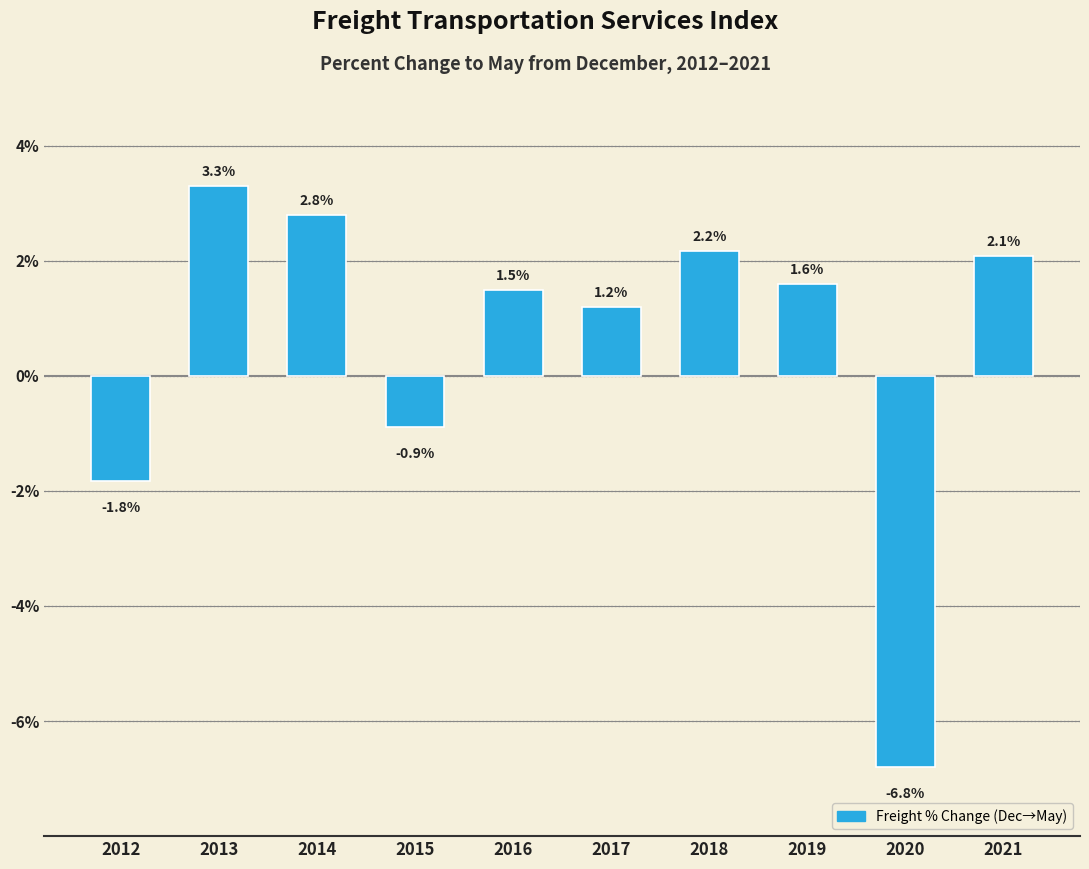

True or false: the data shows 4.8 at 2014.

False